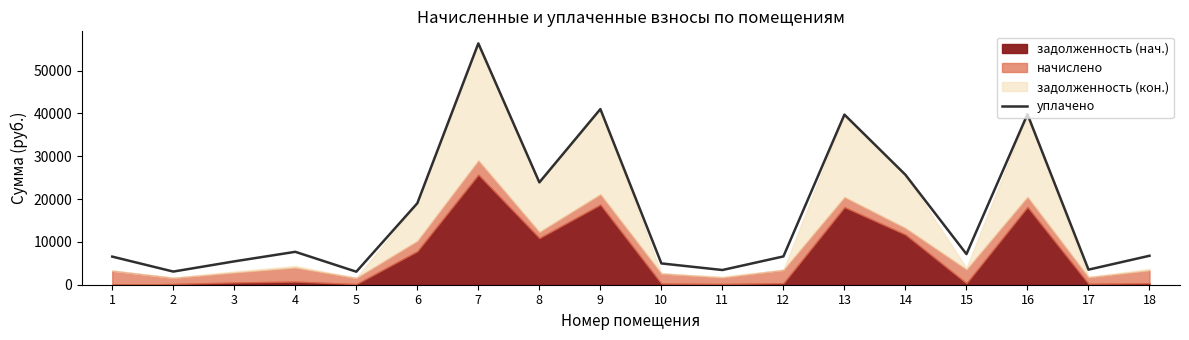

Between 11 and 3, which is larger?

3